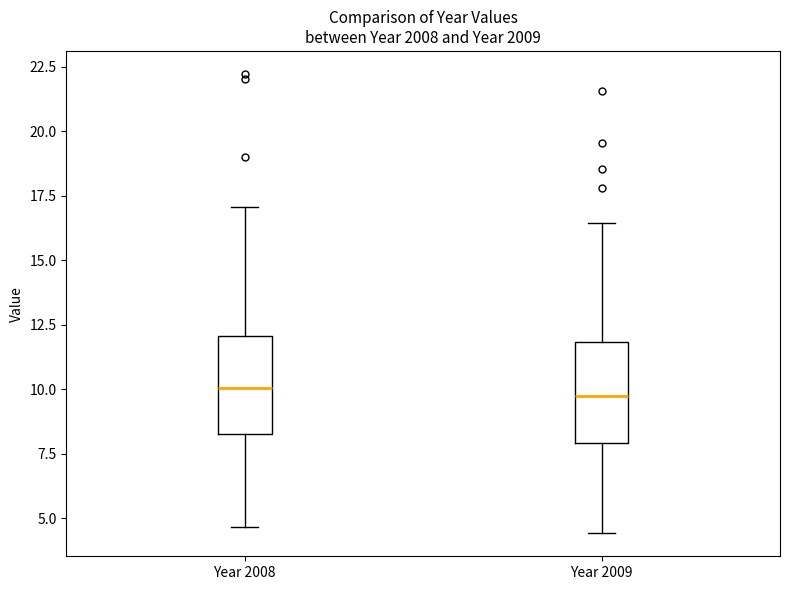

Reading left to right, read every box against the y-axis: the position of its median line, the range the box covers, and the ends of its whiskers. The values are not printed on the chart, so give them approximately, as read against the axis.

Year 2008: median 10.0, box 8.5 to 12.0, whiskers 4.5 to 17.0
Year 2009: median 9.5, box 8.0 to 12.0, whiskers 4.5 to 16.5